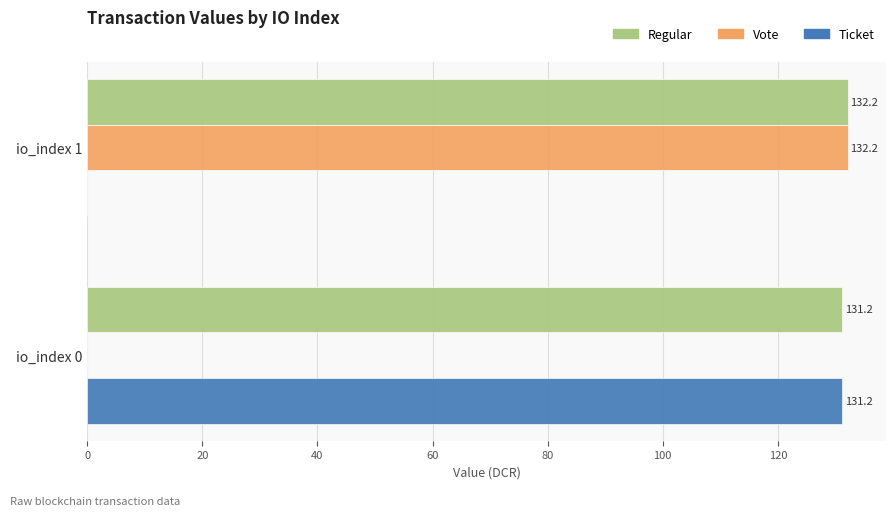

Is the value of Ticket at io_index 0 greater than the value of Vote at io_index 0?

Yes